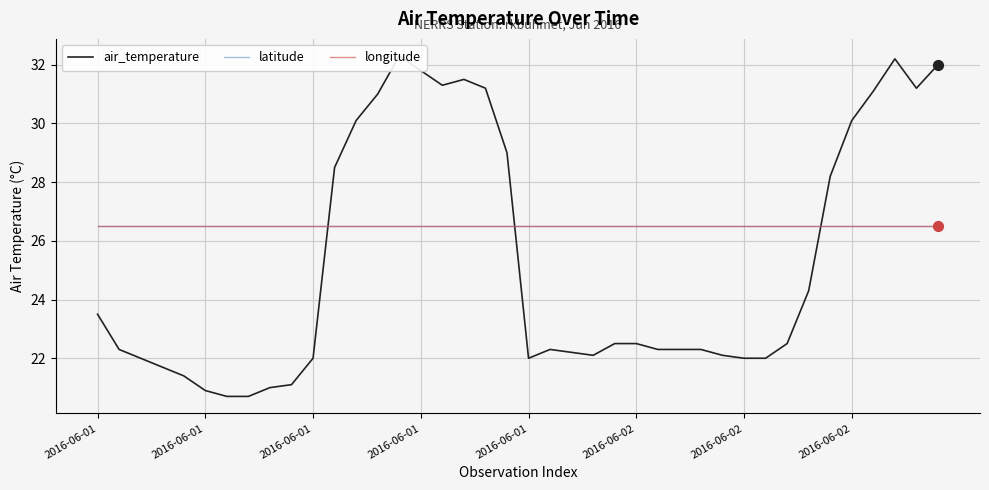

Is the value of air_temperature at 2016-06-01 greater than the value of latitude at 2016-06-01?

No